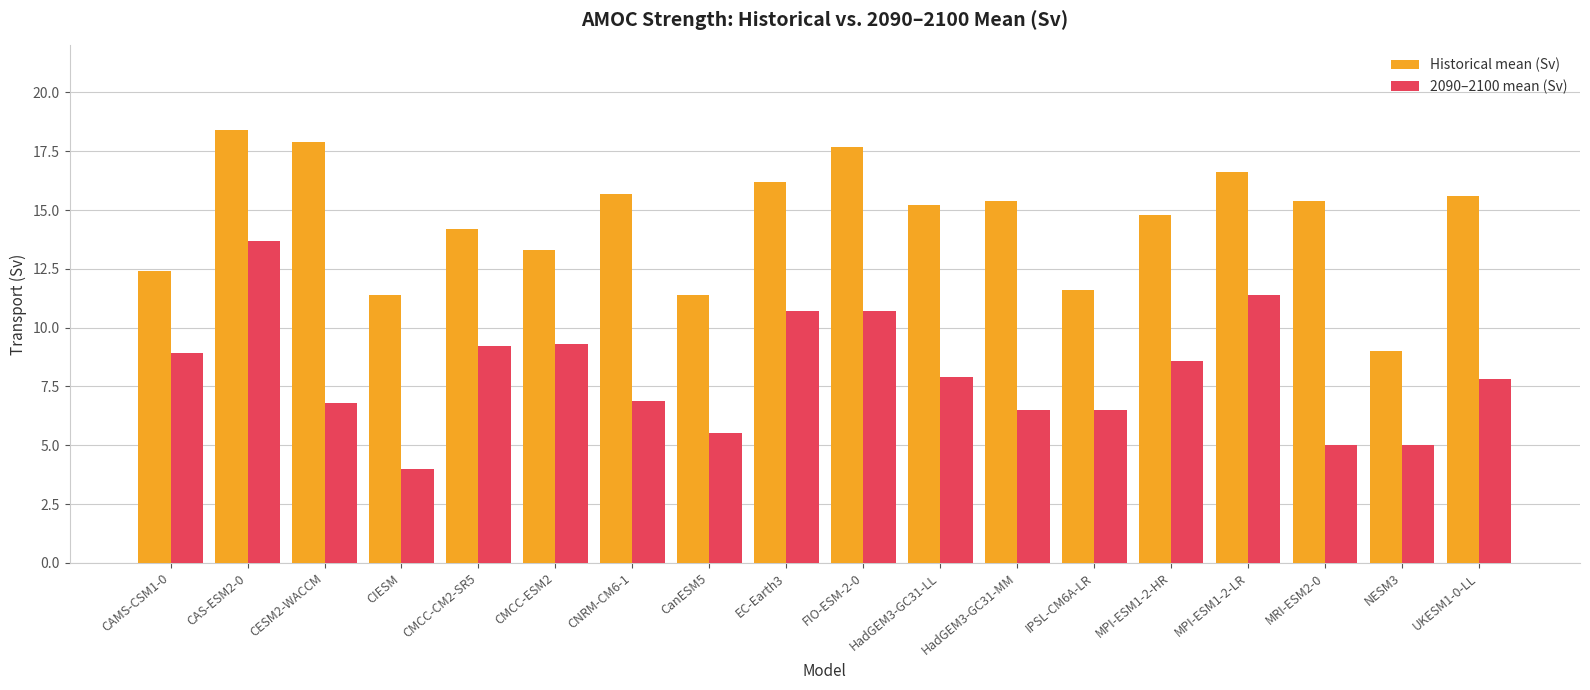

At how many categories does at least one series exceed 16?

5